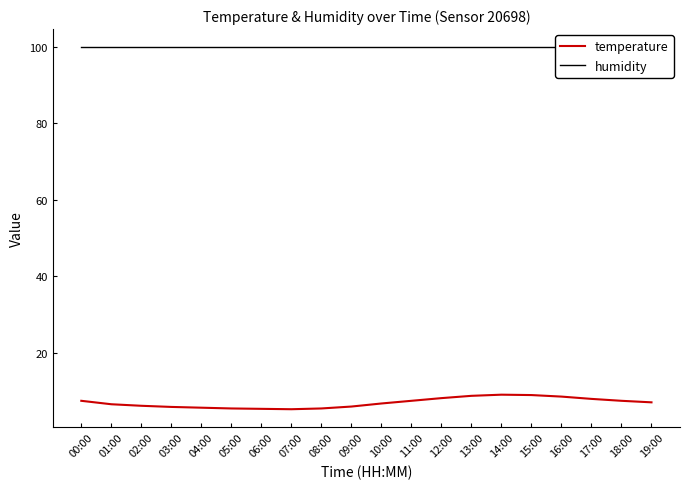

What is the sum of the temperature values at 14:00 and 03:00?

15.0